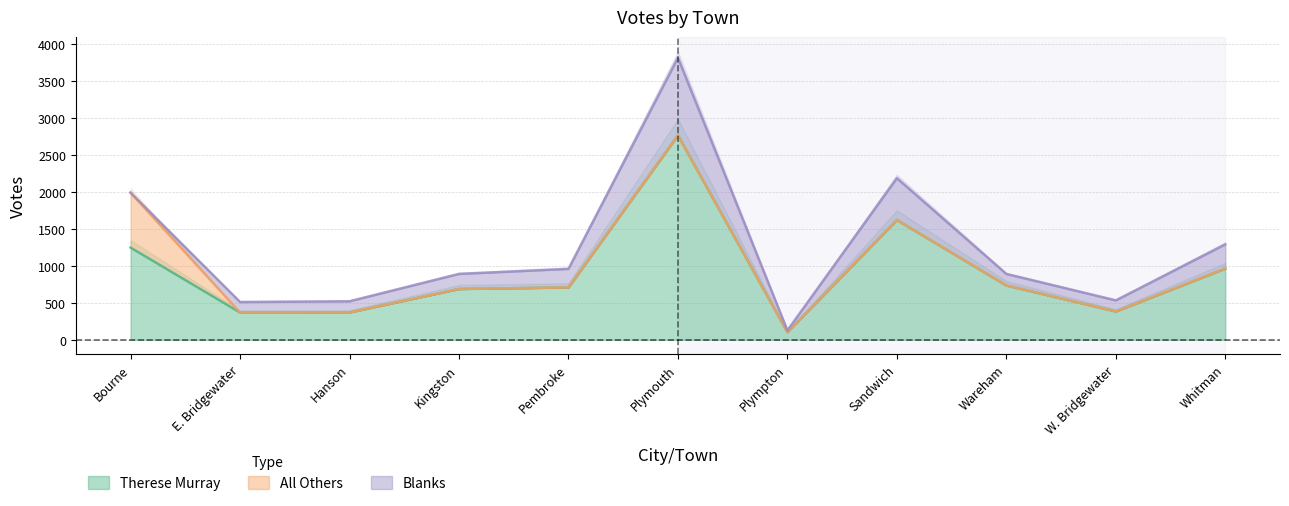

What are all the series names shown in the legend?

Therese Murray, All Others, Blanks